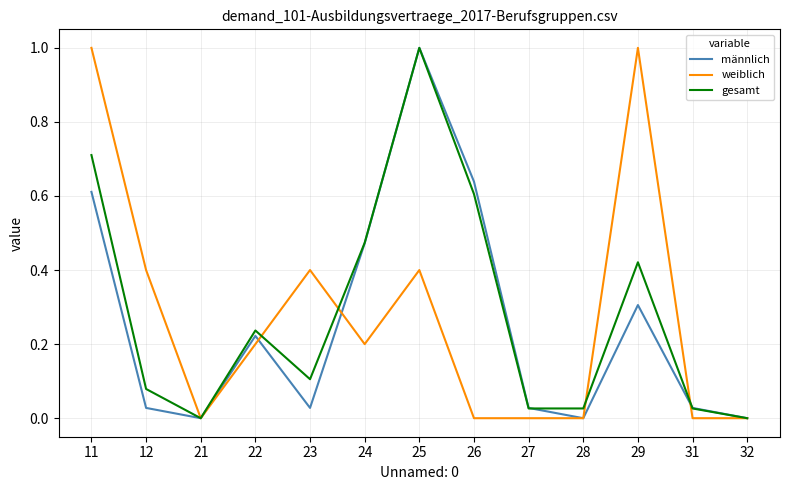

At 23, list the series in order from smallest to largest.

männlich, gesamt, weiblich